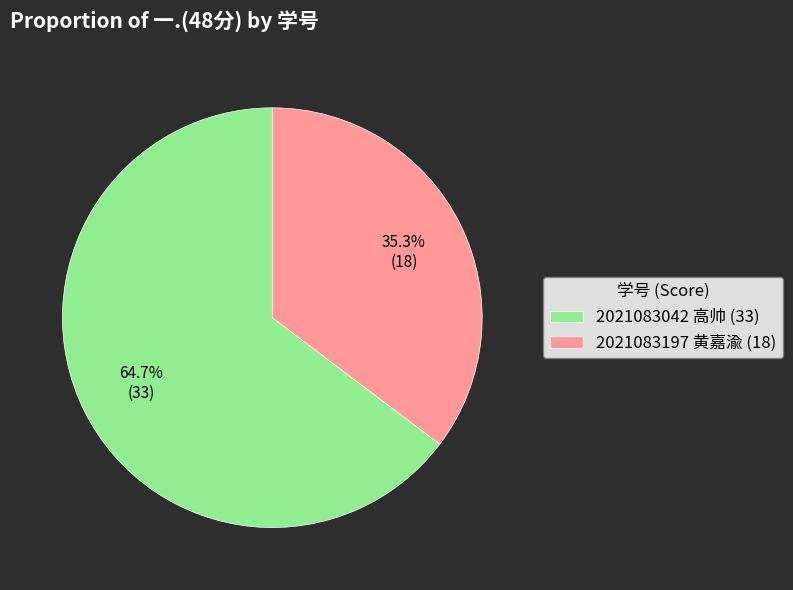

Rank the categories by value from lowest to highest.

2021083197 黄嘉渝, 2021083042 高帅